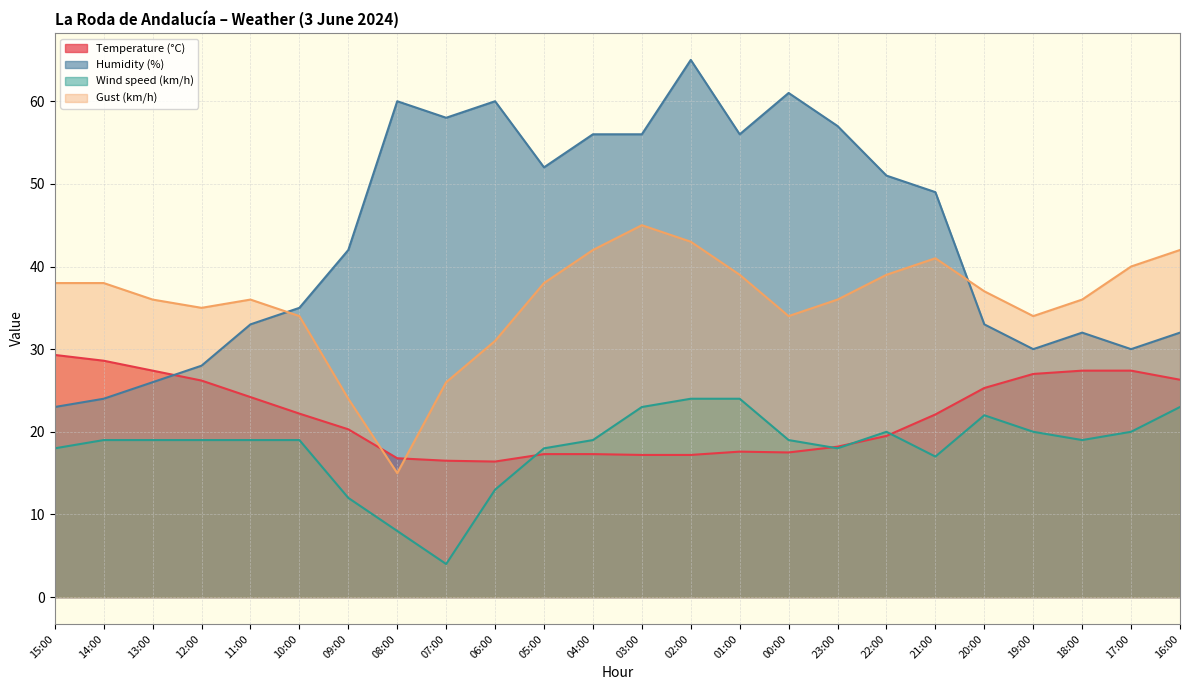

At 13:00, list the series in order from smallest to largest.

Wind speed (km/h), Humidity (%), Temperature (°C), Gust (km/h)